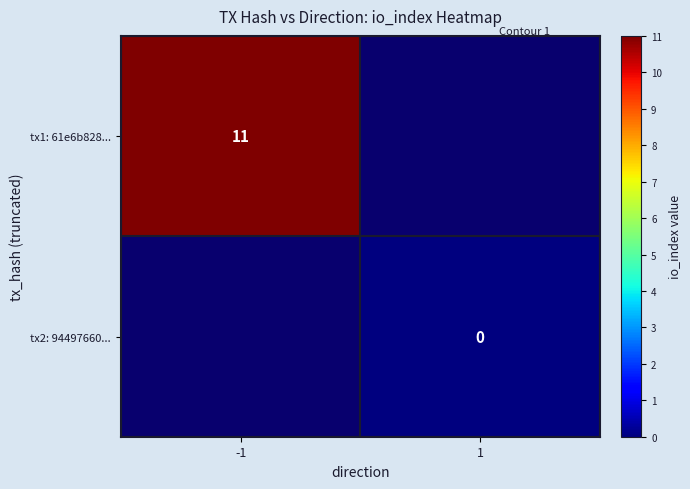

True or false: tx1: 61e6b828... has a value of 11 at -1.

True